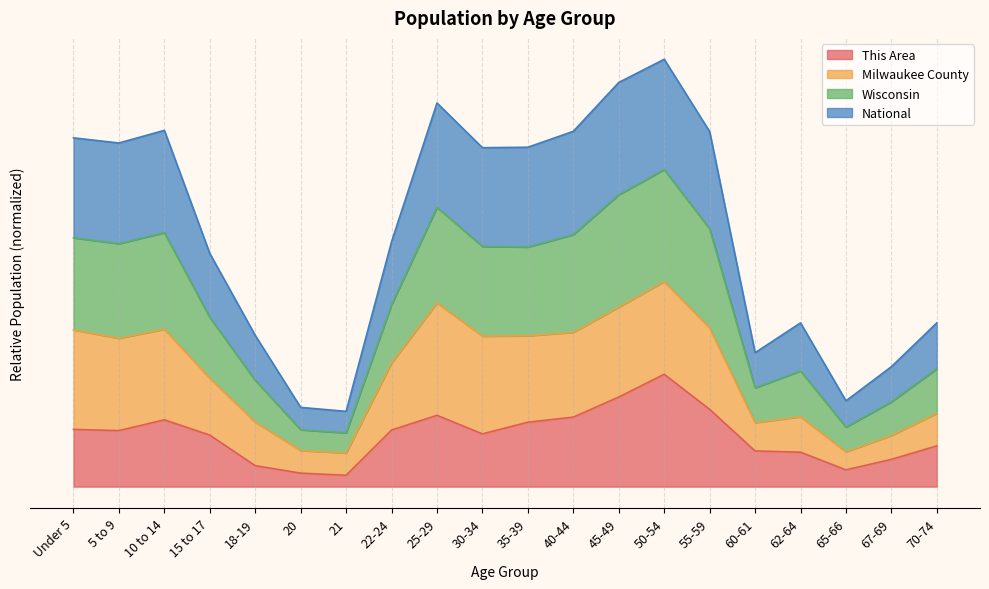

List the labels in order of National value, smallest first.

21, 20, 65-66, 67-69, 60-61, 18-19, 62-64, 70-74, 15 to 17, 22-24, 35-39, 30-34, 5 to 9, Under 5, 40-44, 10 to 14, 55-59, 25-29, 45-49, 50-54